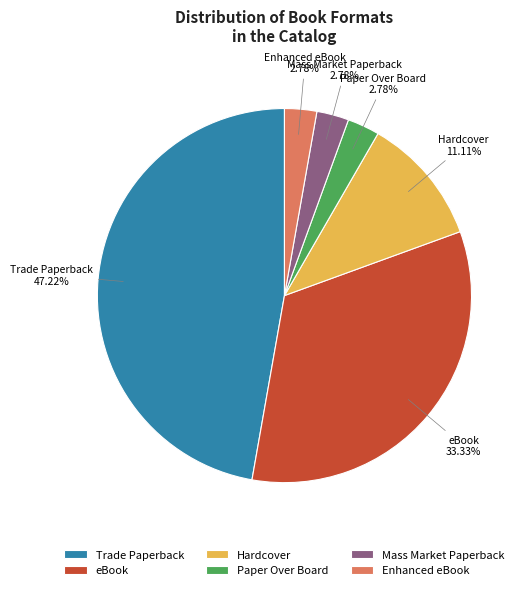

To the nearest percent, what is the difference between the largest and smallest slice percentages?

44%